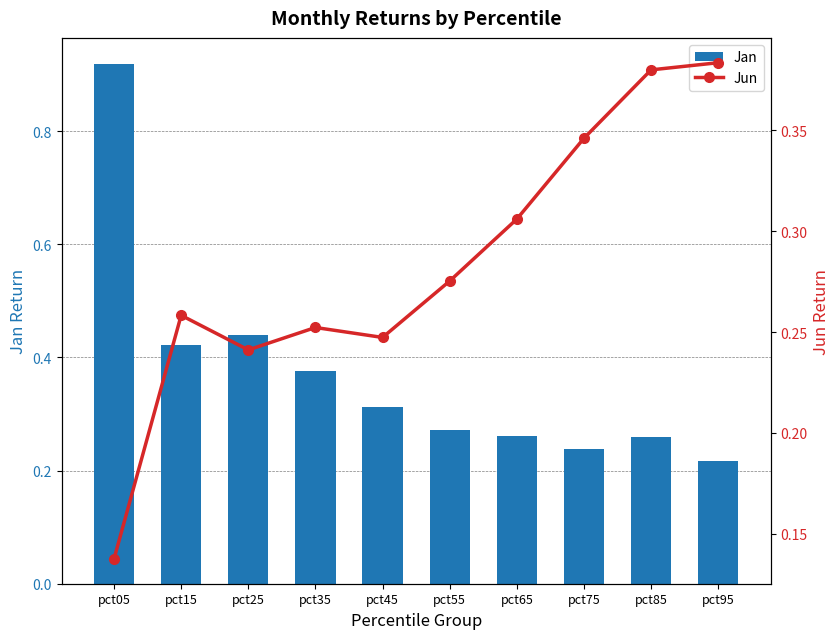

Between pct45 and pct55, which series saw the biggest shift?

Jan